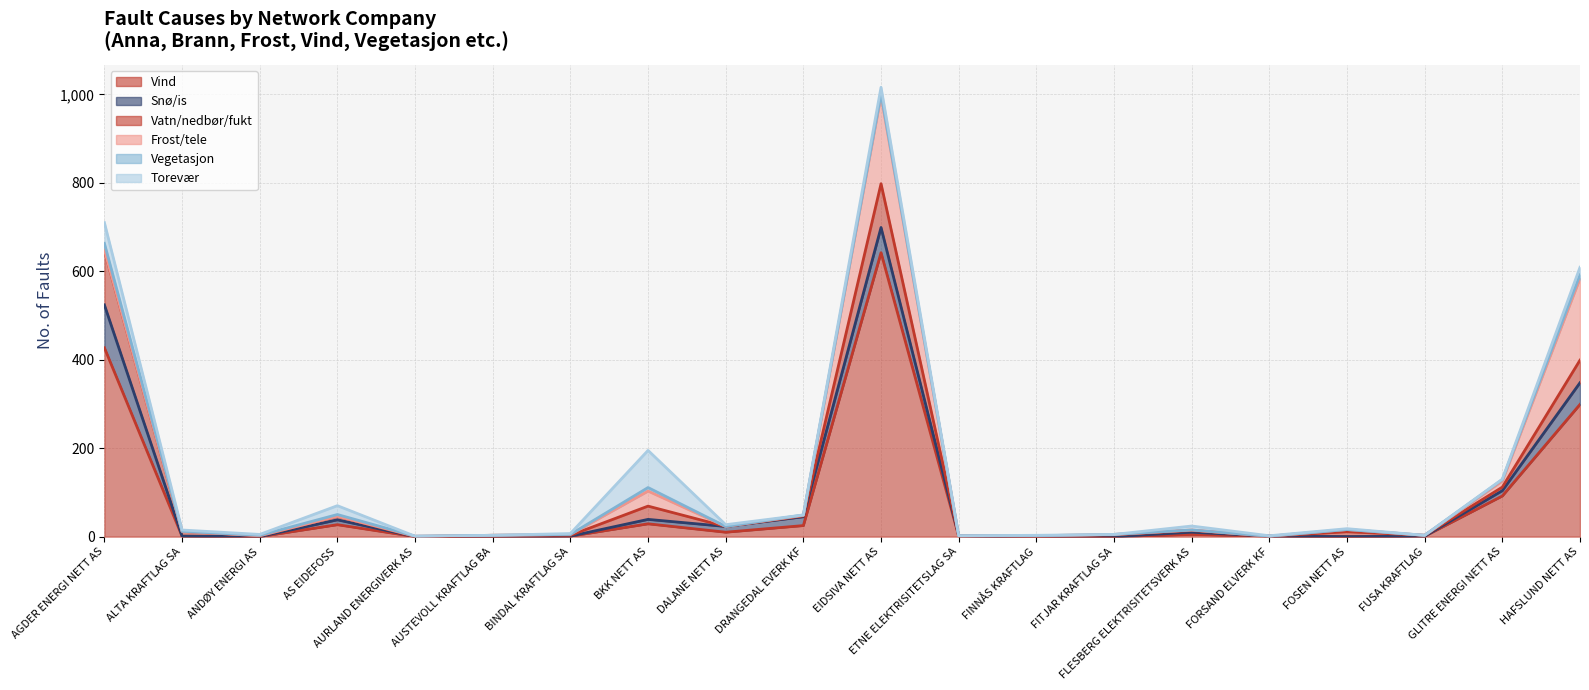

List the series in order of their peak value, lowest first.

Vegetasjon, Torevær, Snø/is, Vatn/nedbør/fukt, Frost/tele, Vind